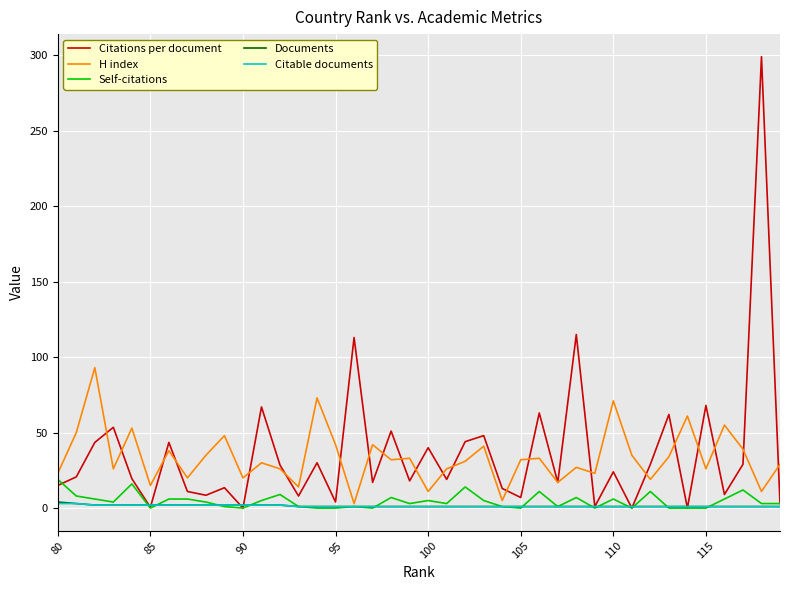

Which series has the largest range (max minus min)?

Citations per document